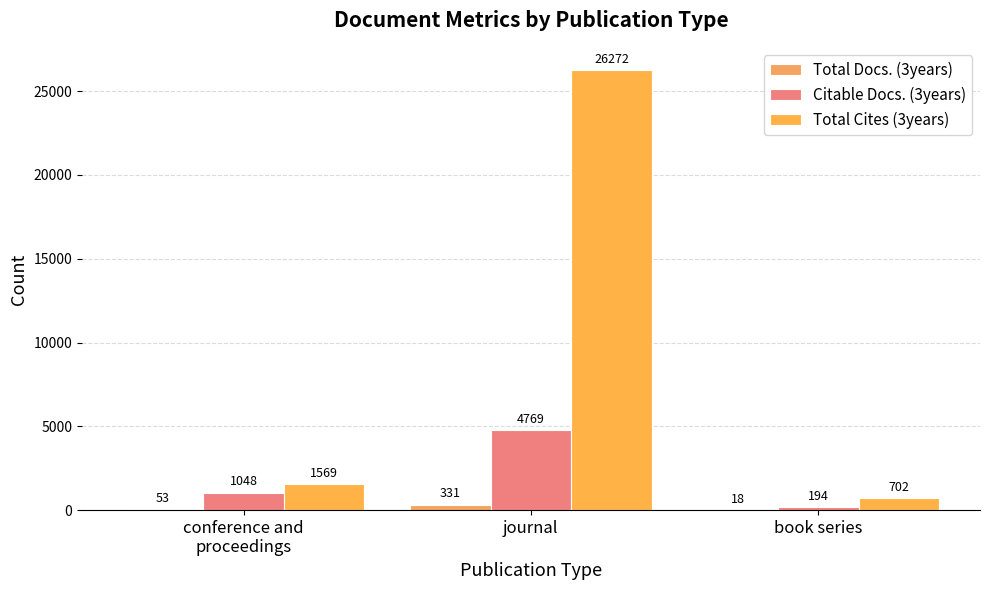

What are all the series names shown in the legend?

Total Docs. (3years), Citable Docs. (3years), Total Cites (3years)